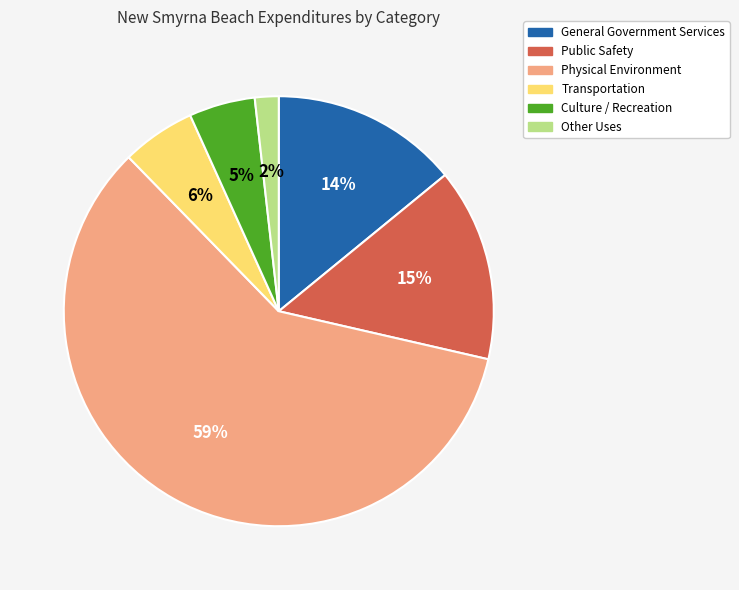

To the nearest percent, what is the average slice percentage?

17%